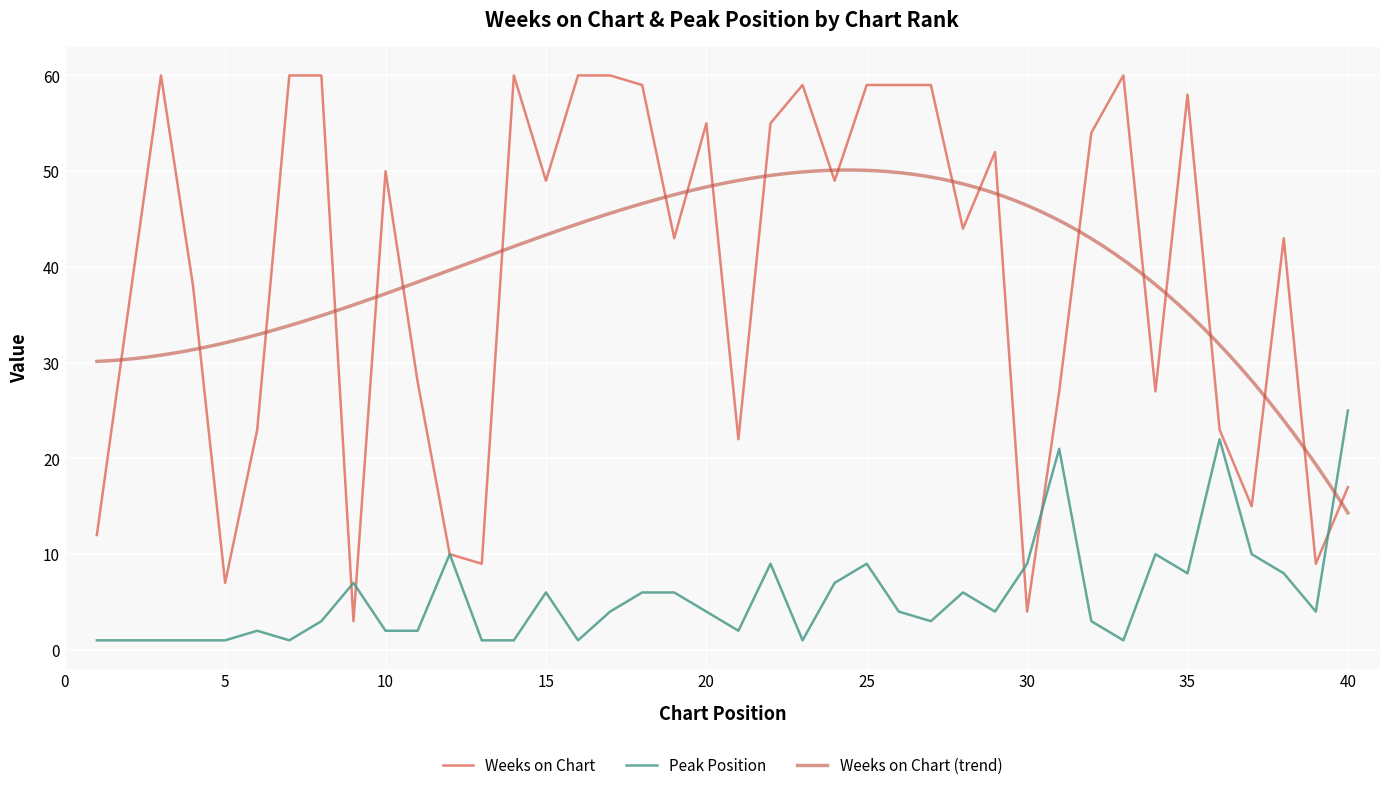

True or false: Weeks on Chart has a value of 28 at 11.

True